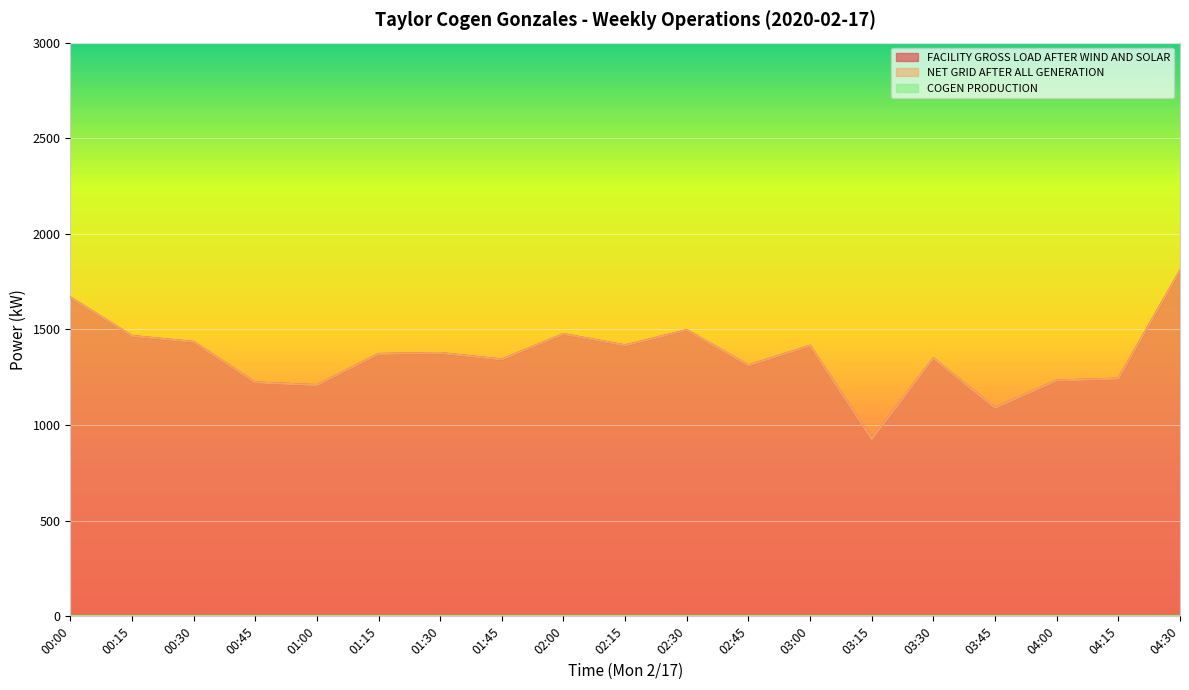

At which label does FACILITY GROSS LOAD AFTER WIND AND SOLAR reach its peak?

04:30